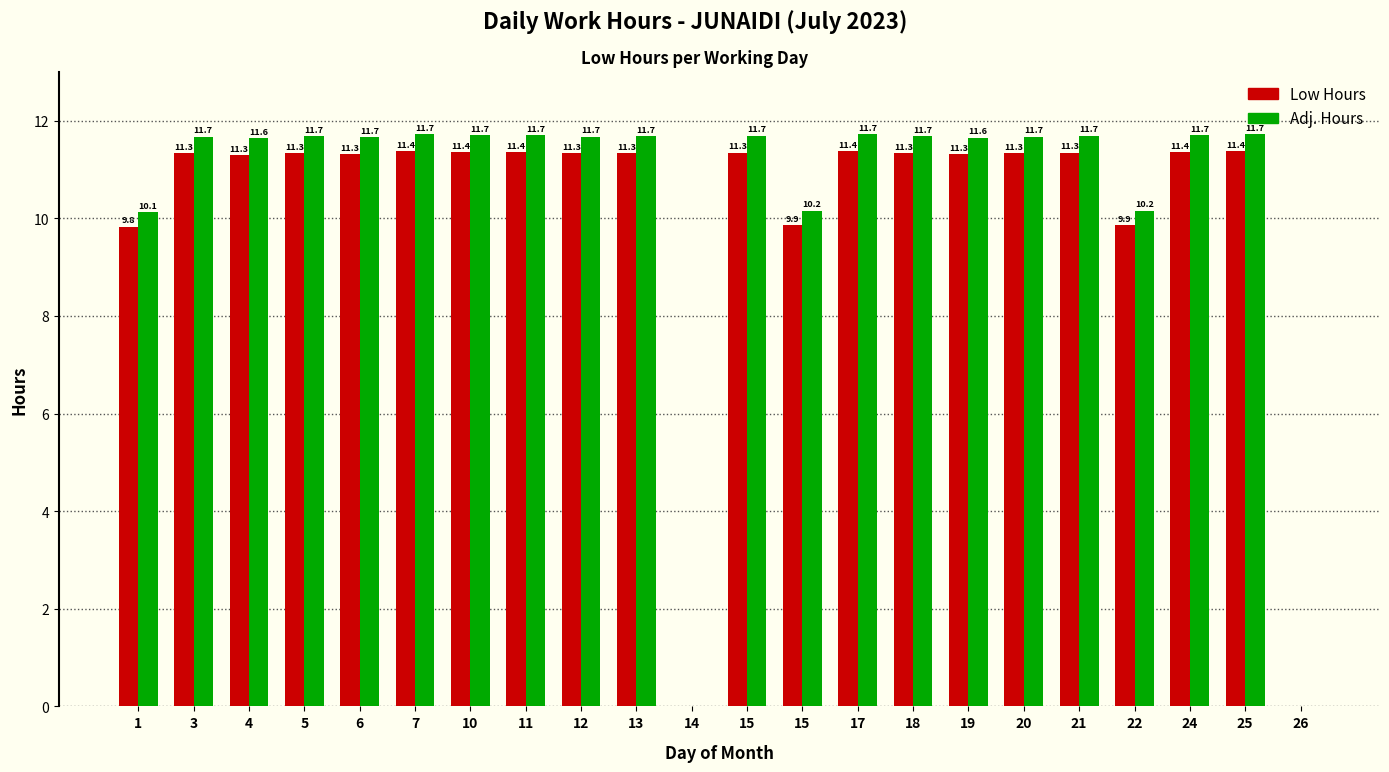

What is the value of the Low Hours bar at the 8th from the left?

11.4